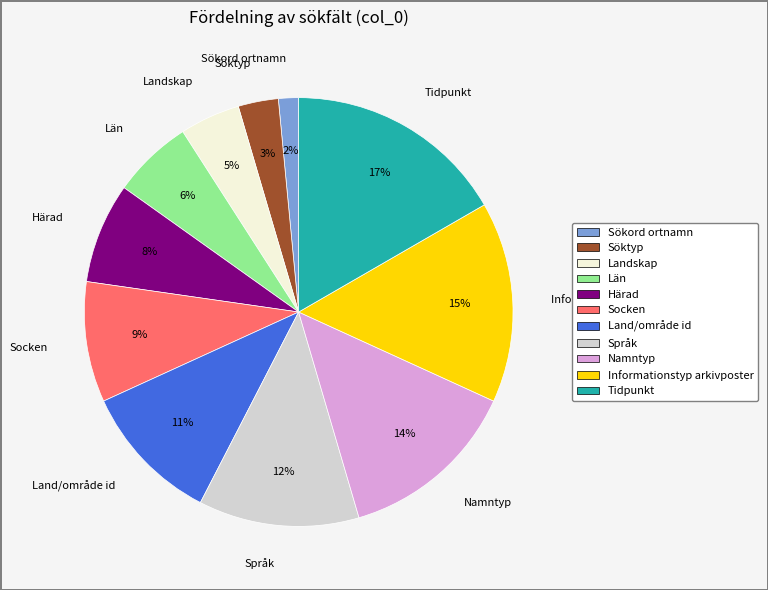

Count the number of slices in the pie.

11